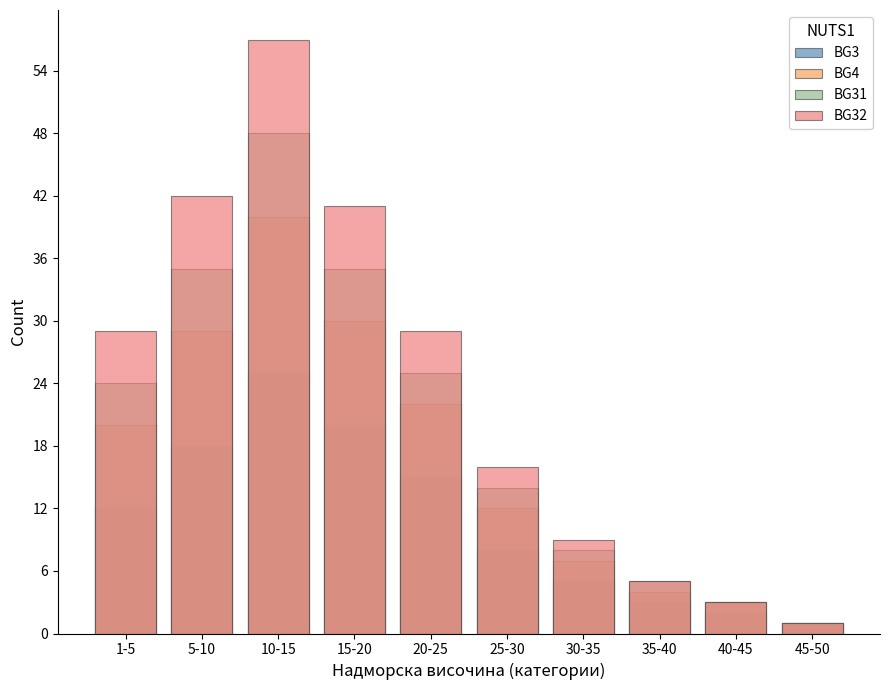

What position from the left is 25-30?

6